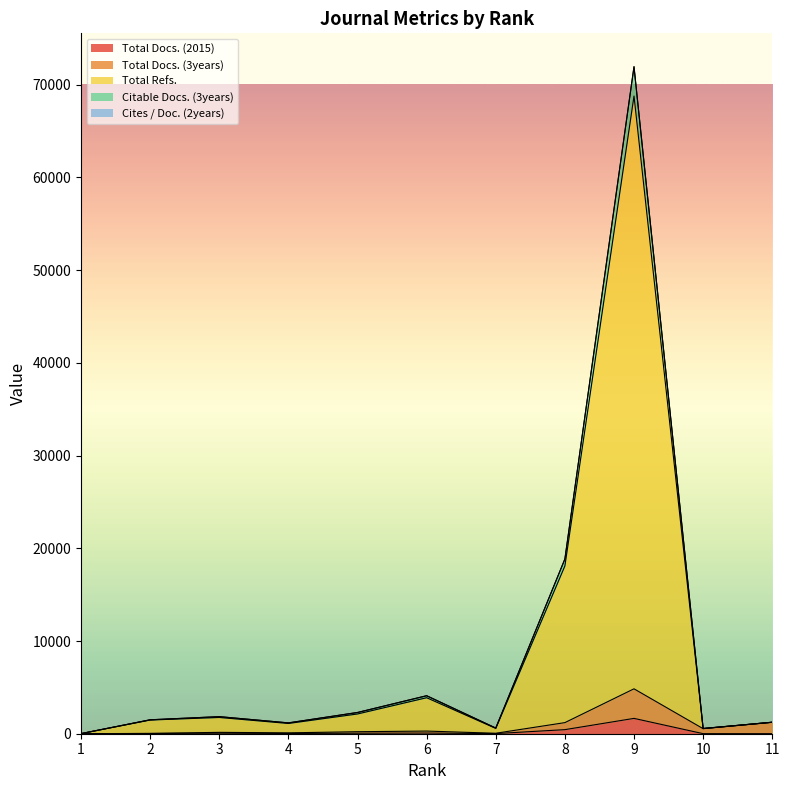

Read the Total Refs. value at 10, to the nearest 50.

550